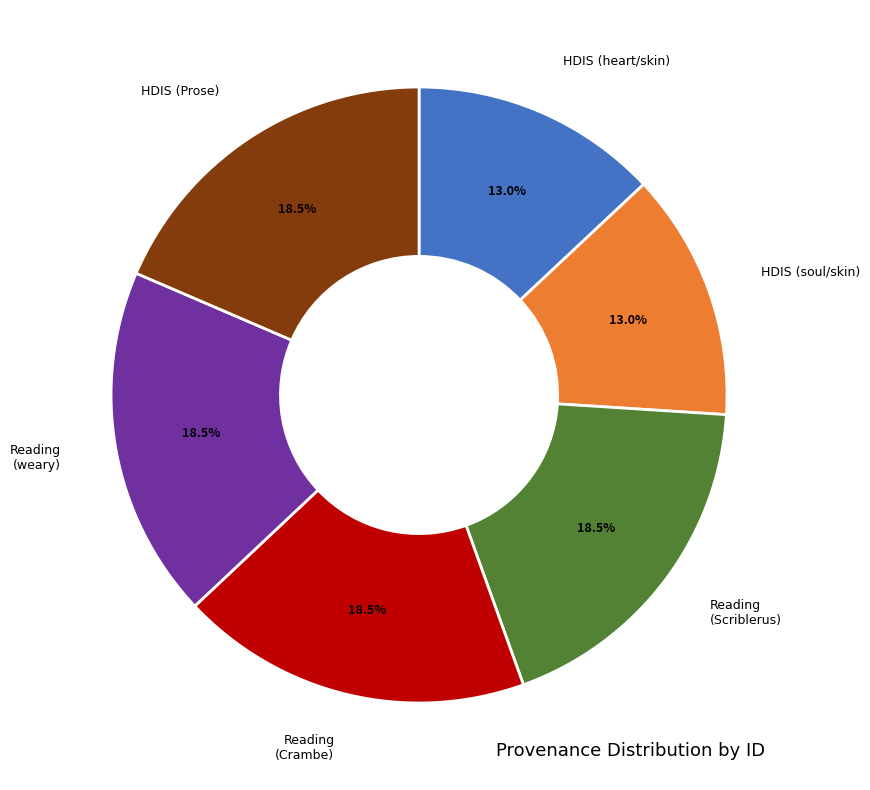

Approximately how many times larger is the value at Reading (Crambe) compared to Reading (weary)?

1.0